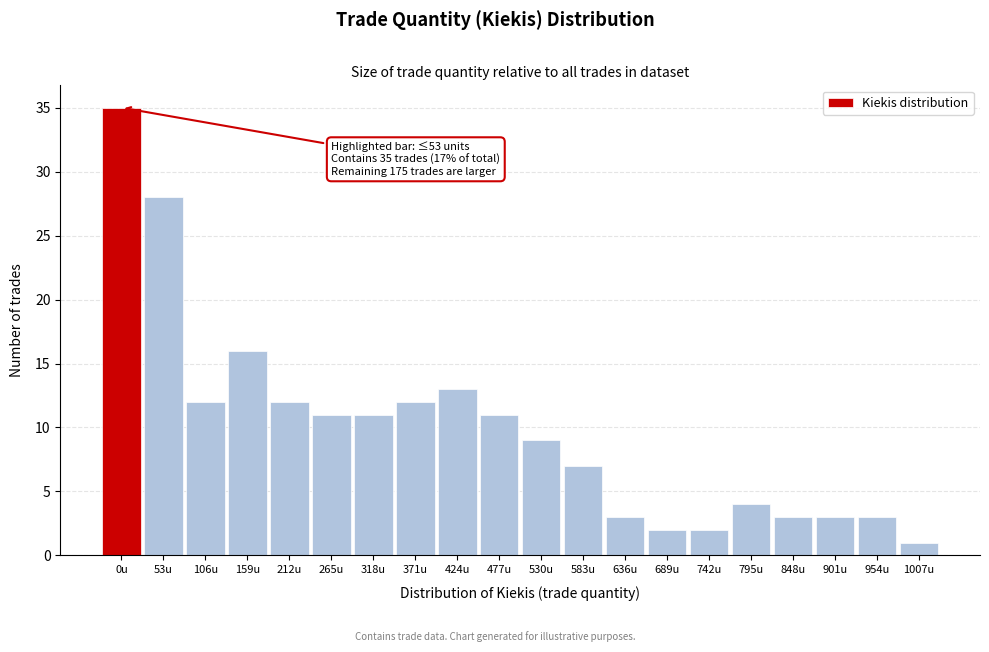

Reading right to left, what are all the values shown in this chart?

1	3	3	3	4	2	2	3	7	9	11	13	12	11	11	12	16	12	28	35